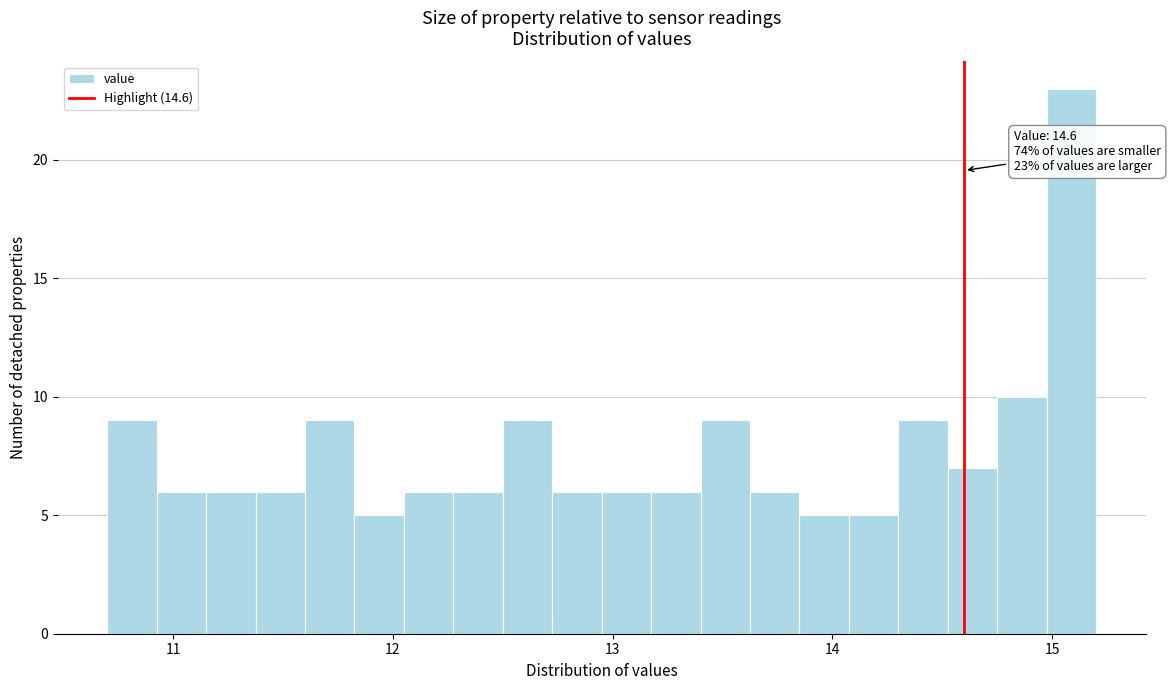

Around what value on the x-axis is the tallest bar? Give the approximate position of its centre, as read against the axis.

15.1